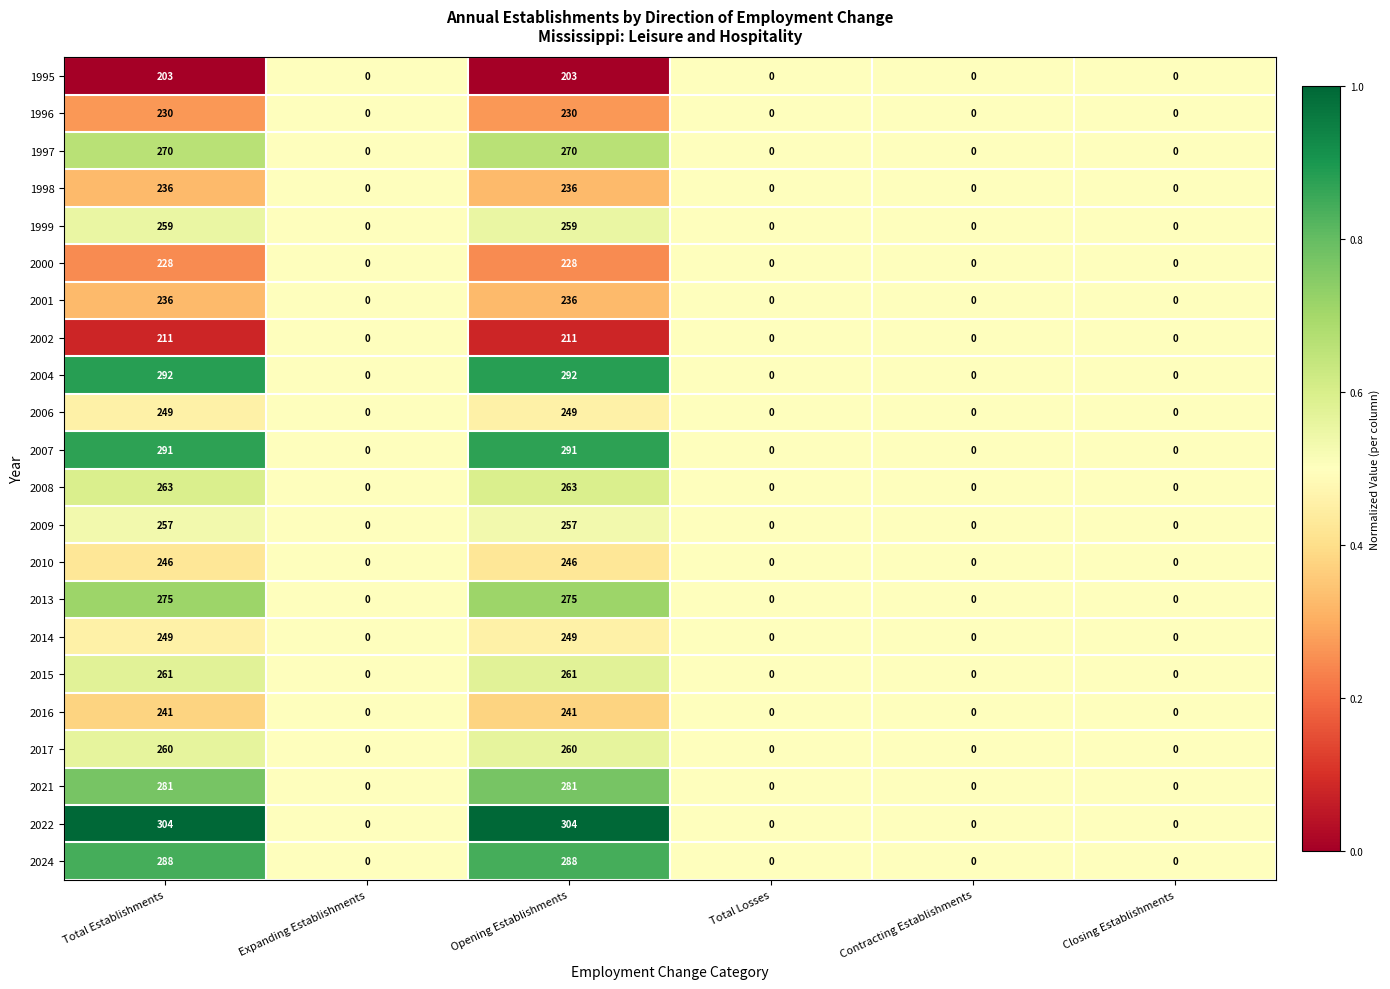

What is the total value across all series at Expanding Establishments?

0